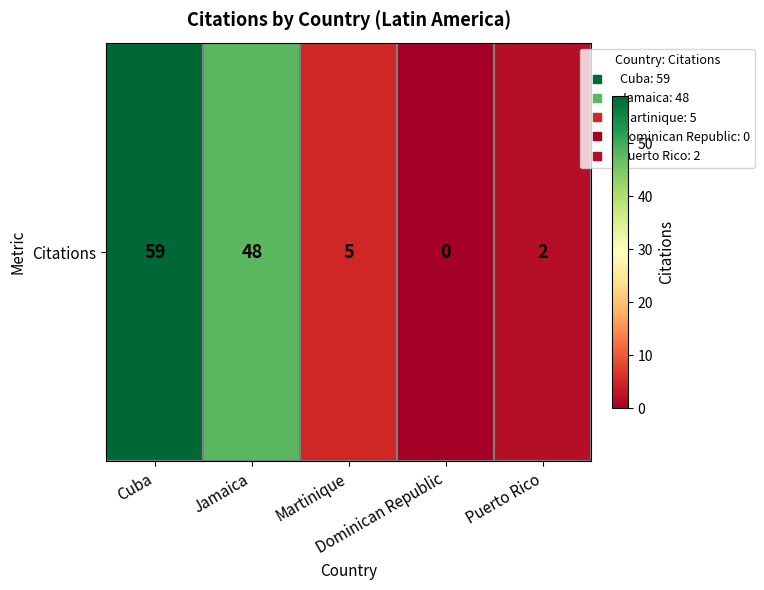

Between Puerto Rico and Jamaica, which is larger?

Jamaica